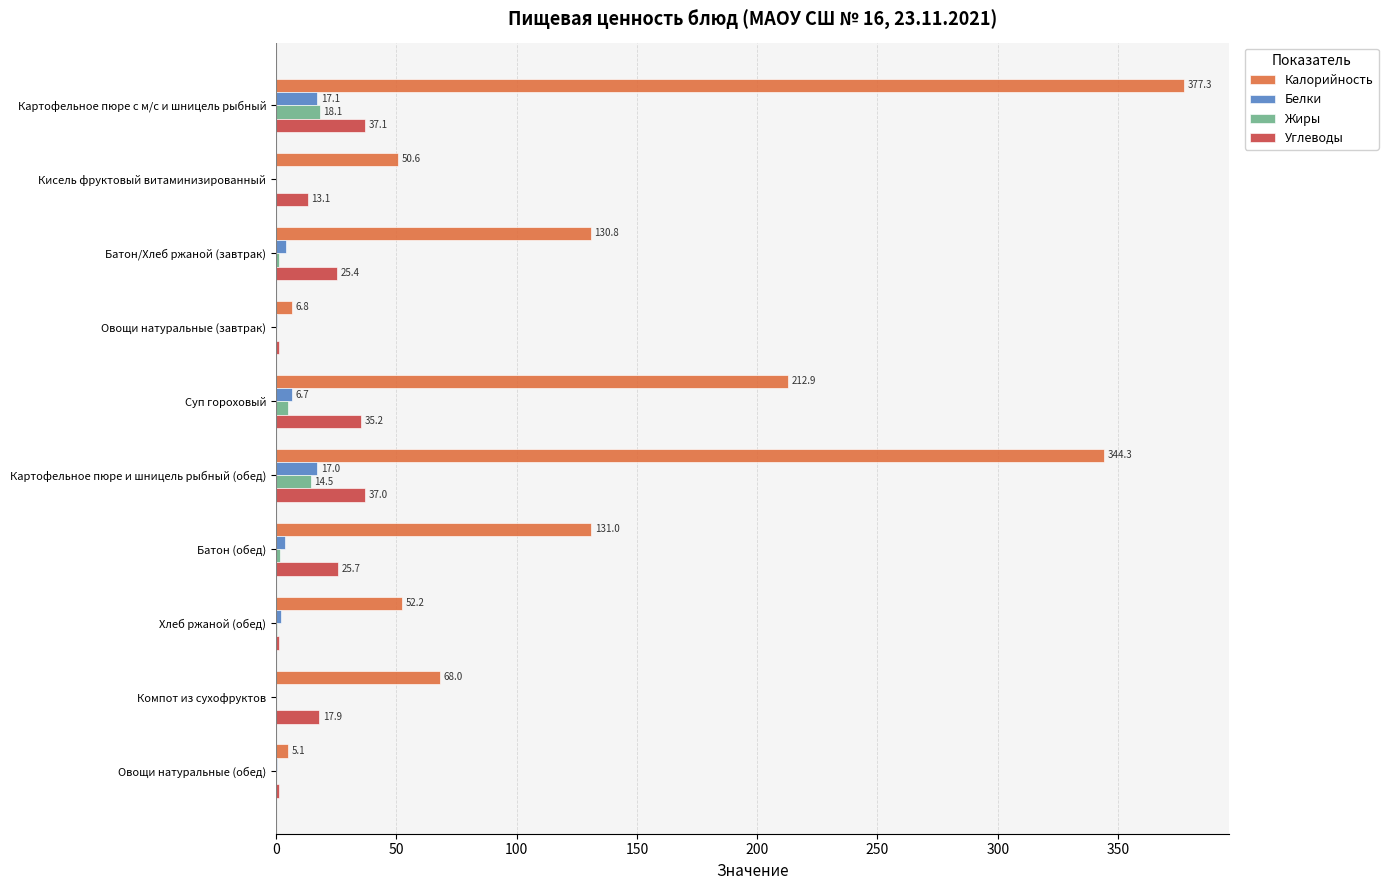

Where is Жиры nearest to the value 9?

Суп гороховый